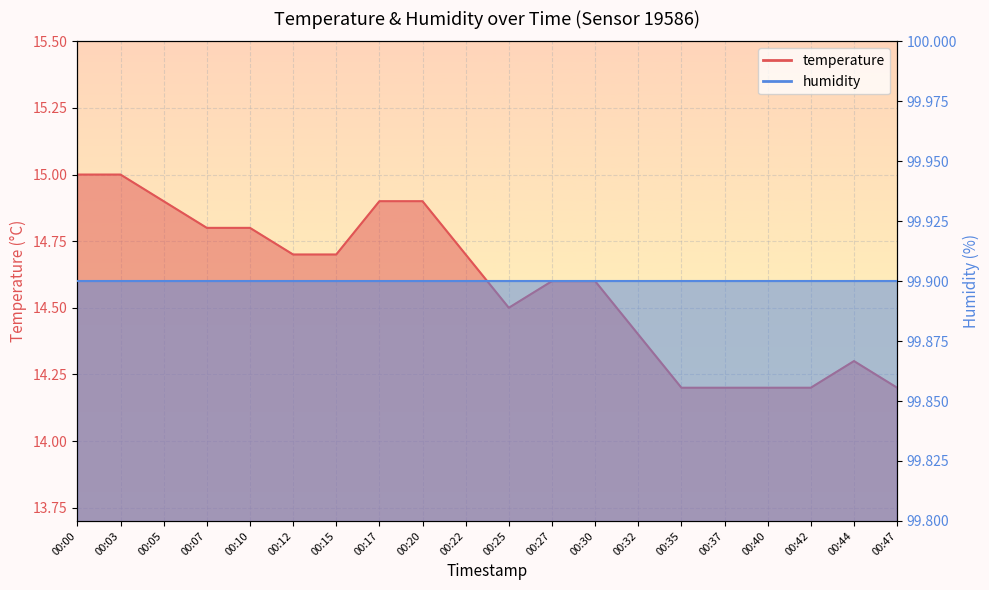

Read the value at 00:25.

14.5